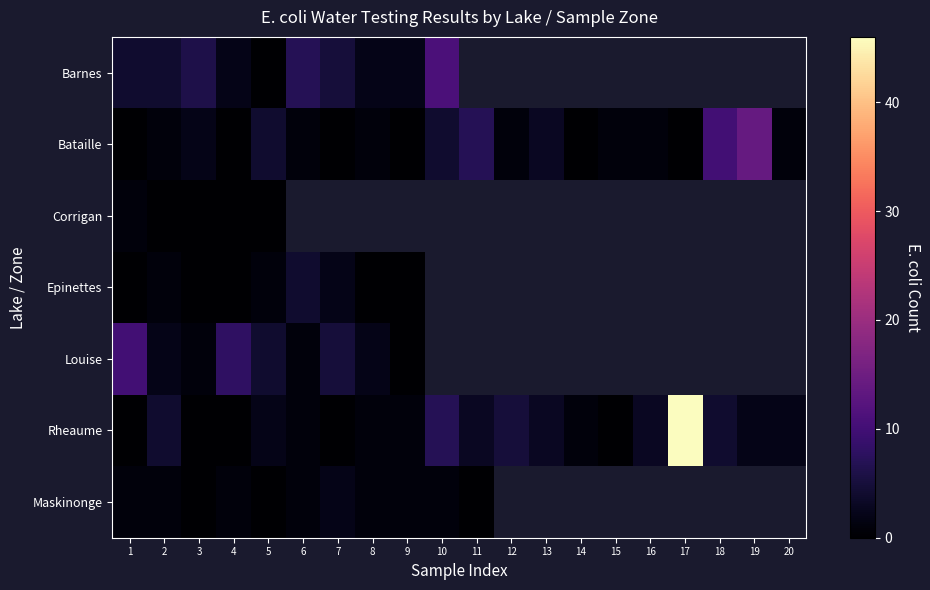

What is the difference between the maximum and minimum values in the Maskinonge series?

2.0